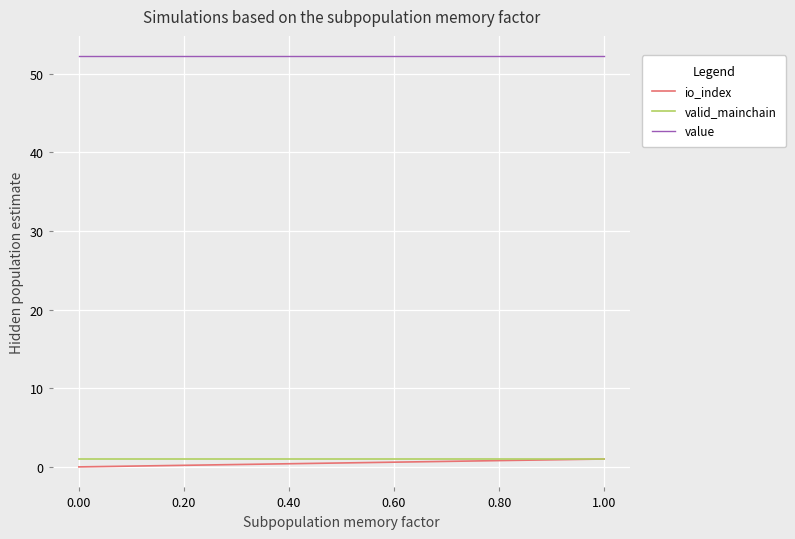

Read the value value at 0.00.

52.2